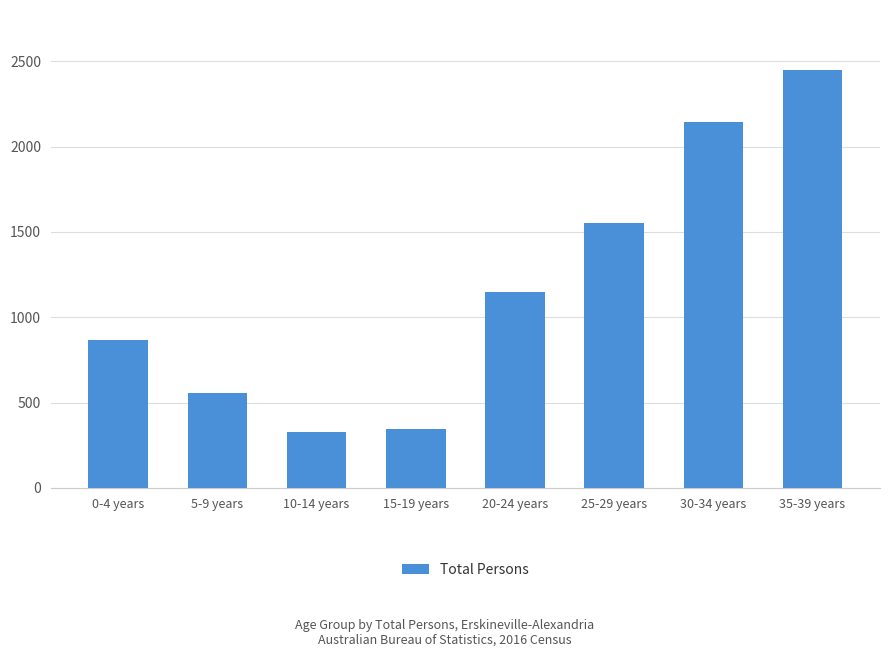

What is the label of the 2nd bar from the right?

30-34 years